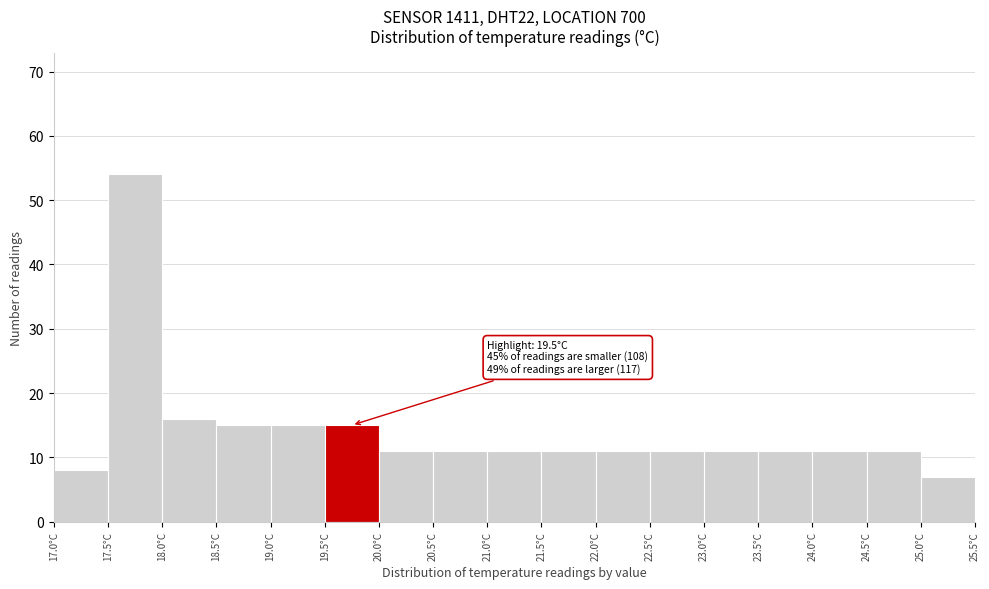

Over which range of the x-axis is the bar tallest?

17.5 to 18.0